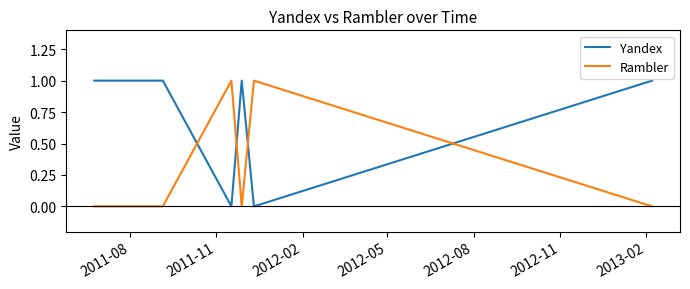

What is the highest value of the Rambler series?

1